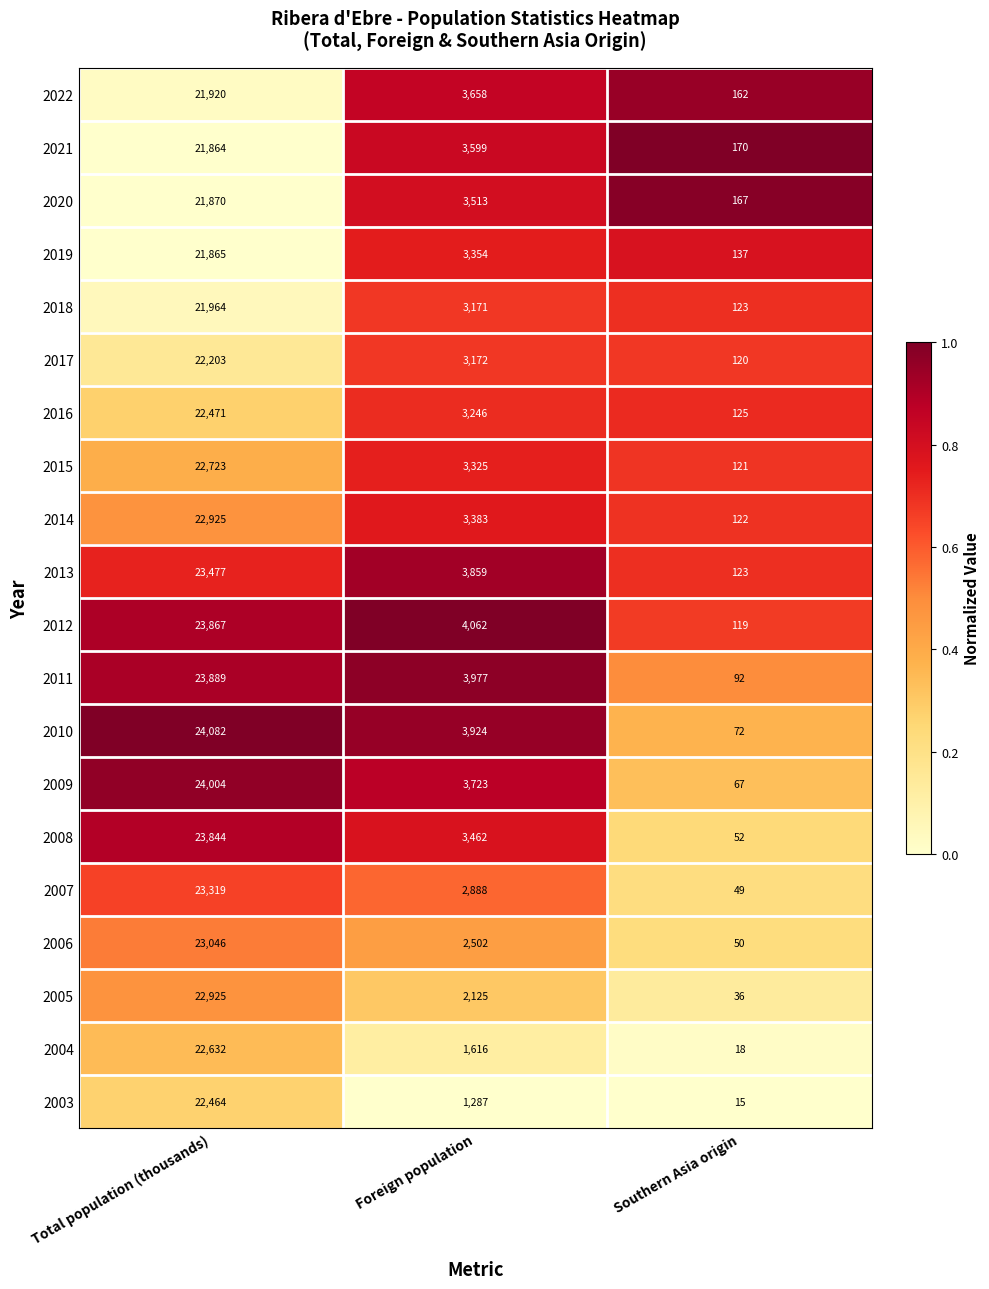

Where is 2012 nearest to the value 11993?

Foreign population